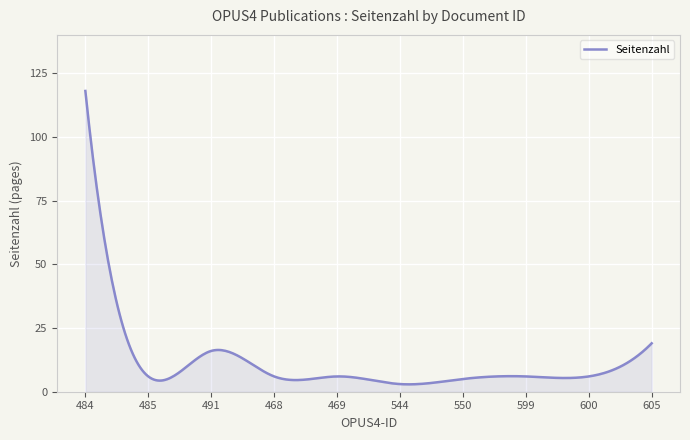

What is the minimum value shown in the chart?

2.9